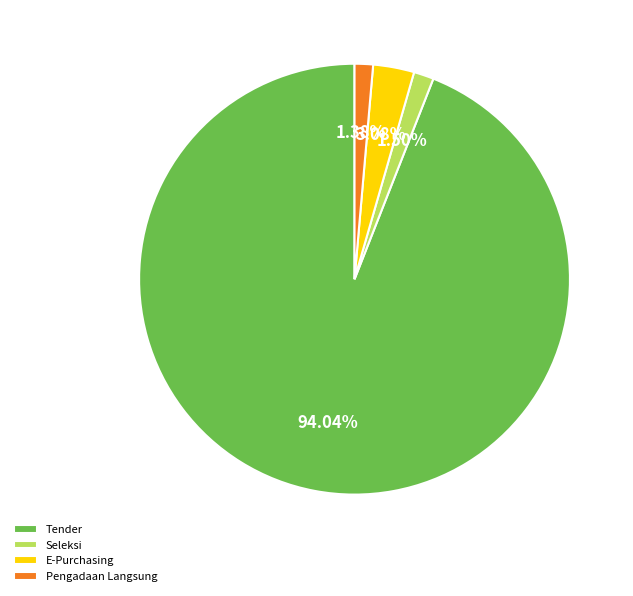

Which category has the biggest portion of the pie?

Tender